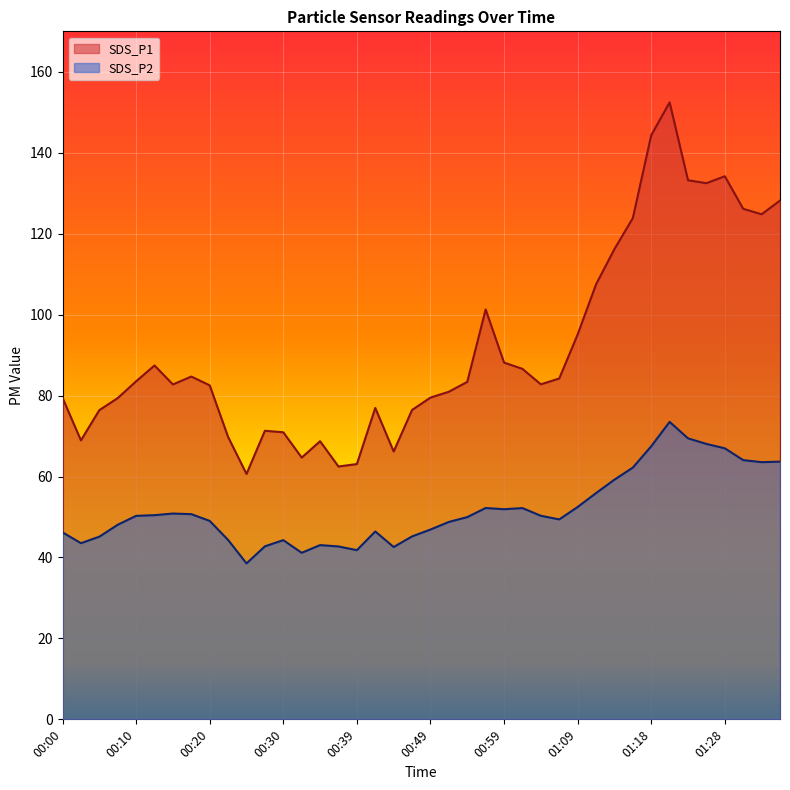

Rank the series by their average value, from highest to lowest.

SDS_P1, SDS_P2